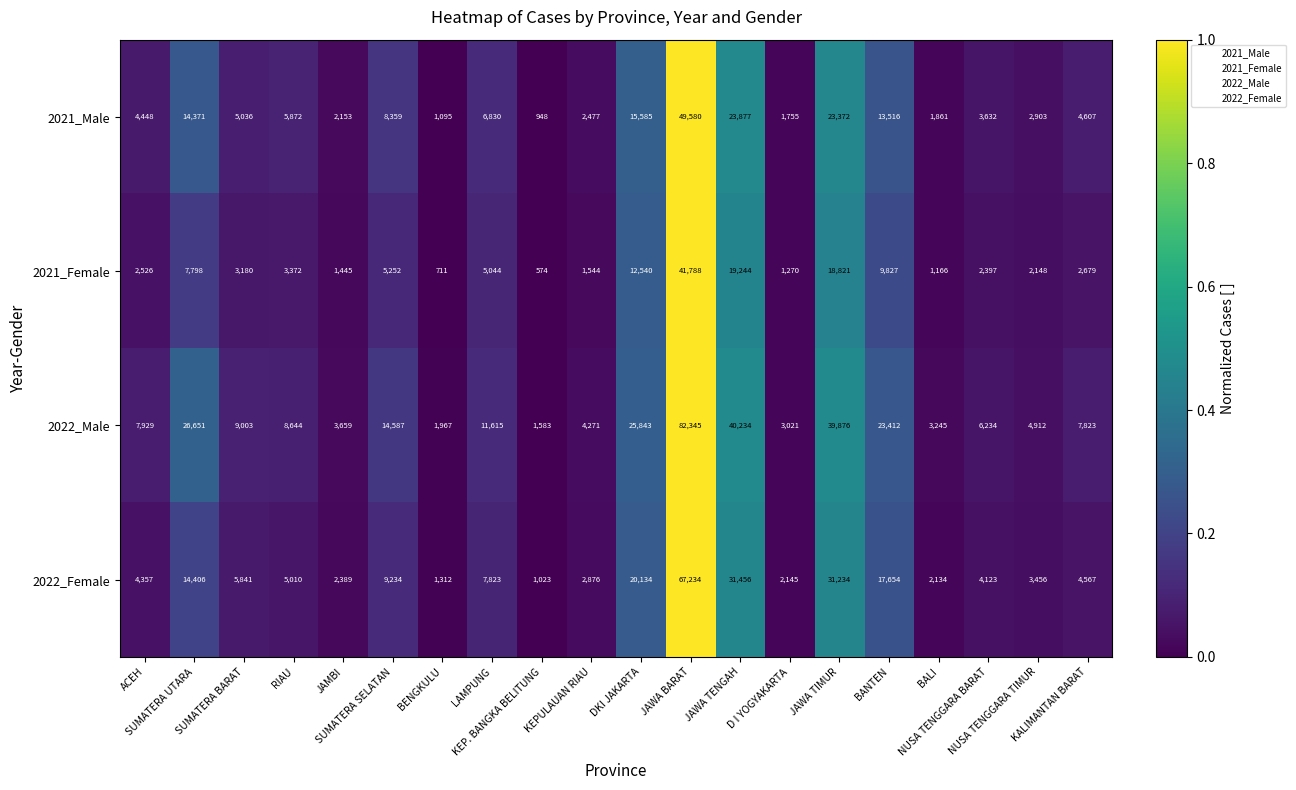

What is the difference between the maximum and minimum values in the 2021_Female series?

41214